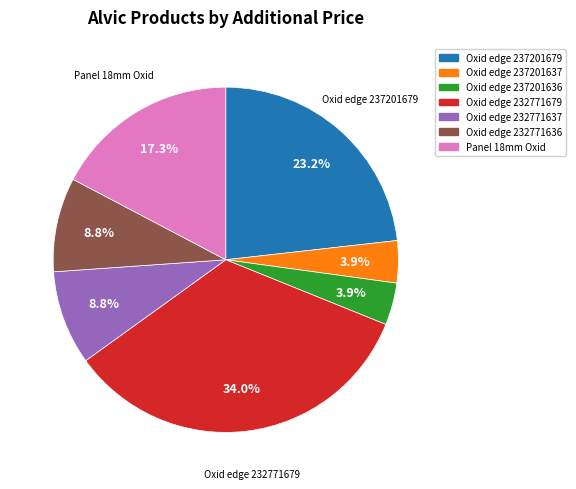

Does any single category account for the majority?

No